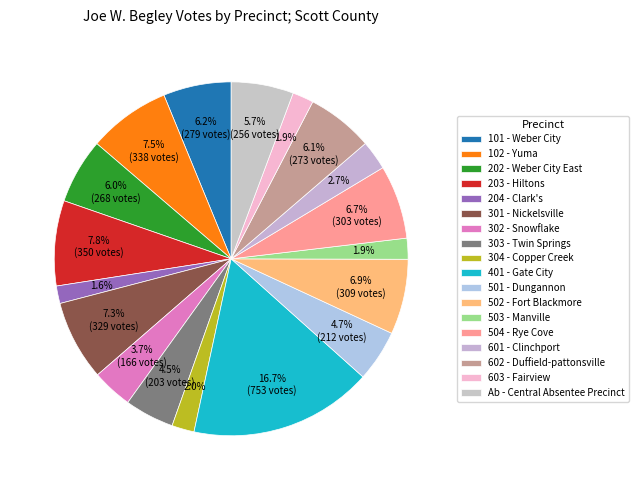

How many slices are in this pie chart?

18